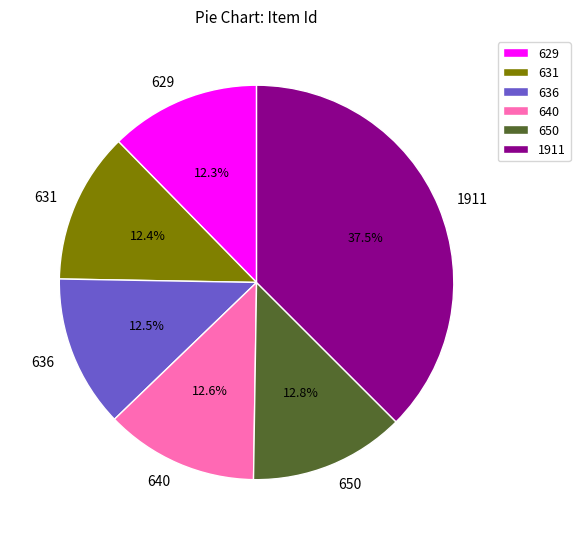

Combined, what portion of the pie is 631 and 1911?

49.9%